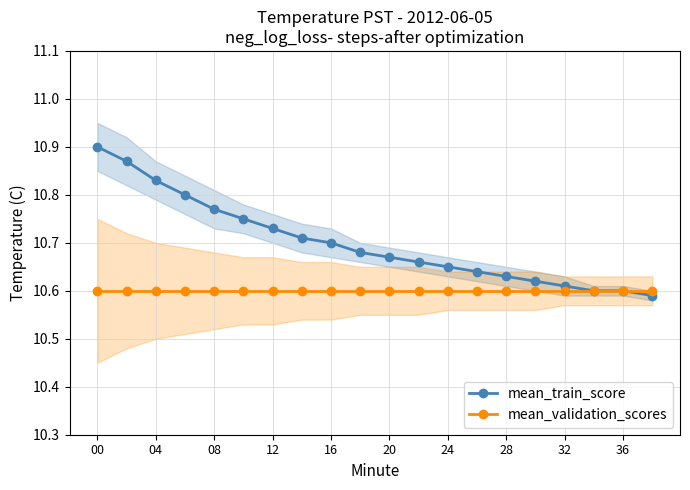

The value of mean_validation_scores at 04 is 10.6. True or false?

True